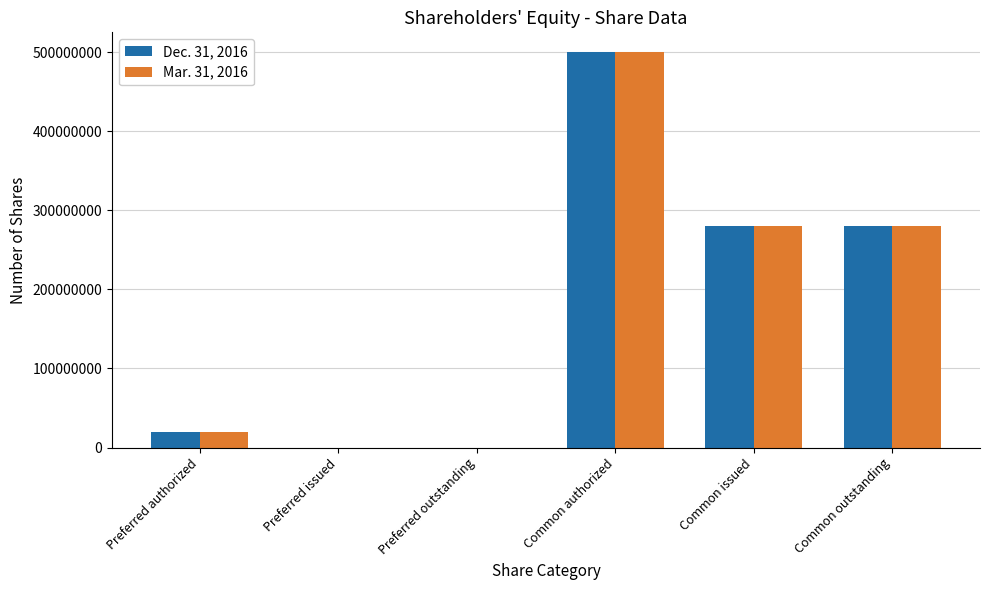

Count the number of categories in the chart.

6